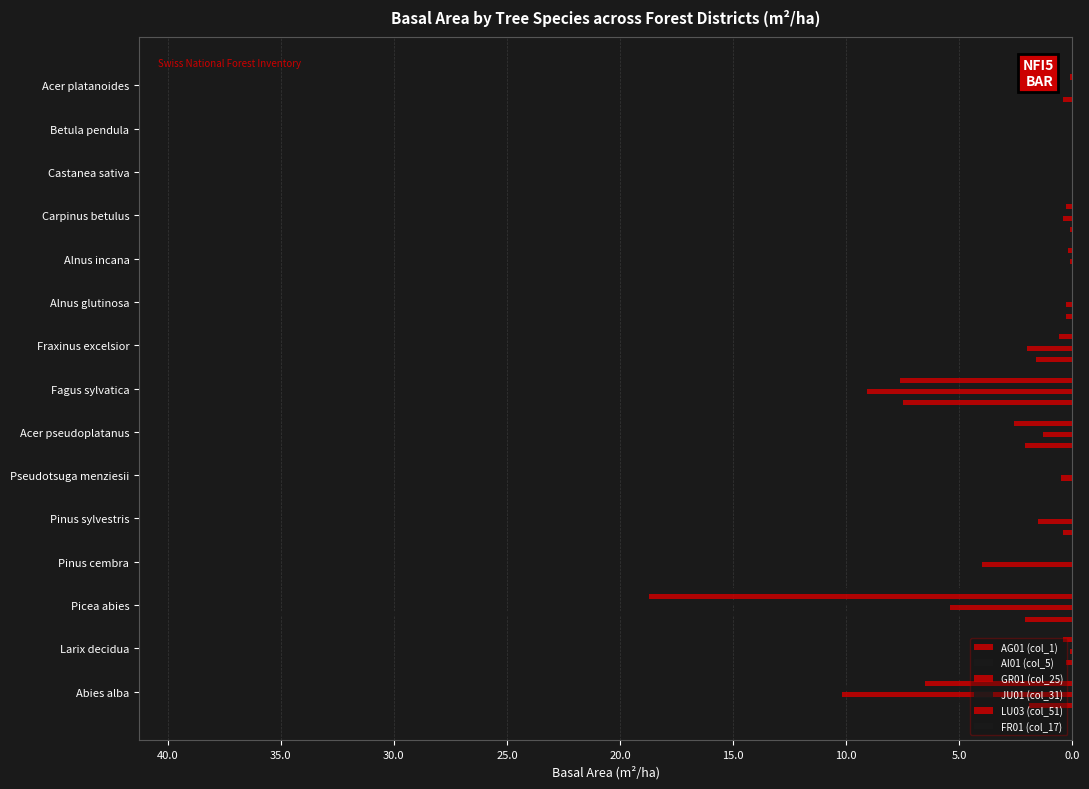

Reading left to right, transcribe all the data shown in this chart.

AG01 (col_1): -1.9	-0.3	-2.1	0.0	-0.4	0.0	-2.1	-7.5	-1.6	-0.3	0.0	-0.1	0.0	0.0	-0.4
AI01 (col_5): -7.5	0.0	-39.3	0.0	0.0	0.0	-0.4	-4.7	0.0	0.0	0.0	0.0	0.0	0.0	0.0
GR01 (col_25): -10.2	-0.1	-5.4	-4.0	-1.5	-0.5	-1.3	-9.1	-2.0	-0.3	-0.1	-0.4	0.0	0.0	0.0
JU01 (col_31): -10.7	0.0	-15.5	0.0	-0.4	0.0	-2.3	-2.2	-0.2	0.0	-0.1	0.0	0.0	0.0	0.0
LU03 (col_51): -6.5	-0.4	-18.7	0.0	0.0	0.0	-2.6	-7.6	-0.6	0.0	-0.2	-0.3	0.0	0.0	-0.1
FR01 (col_17): -6.0	0.0	-15.2	0.0	0.0	0.0	-2.2	-6.3	-2.4	0.0	-0.1	0.0	0.0	0.0	-0.1